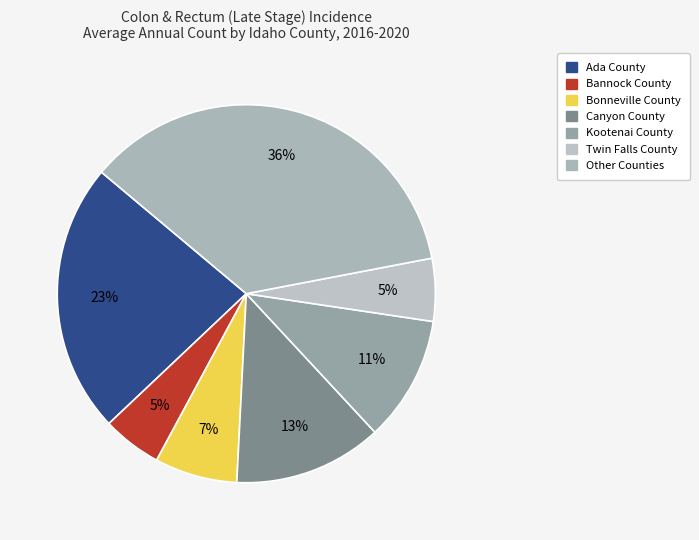

Does any single category account for the majority?

No